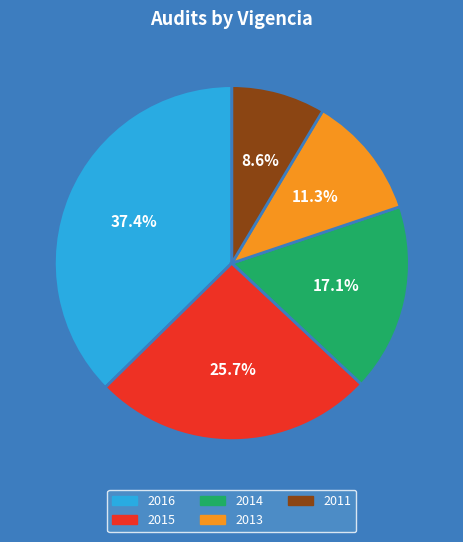

To the nearest percent, what percentage of the pie is 2015?

26%